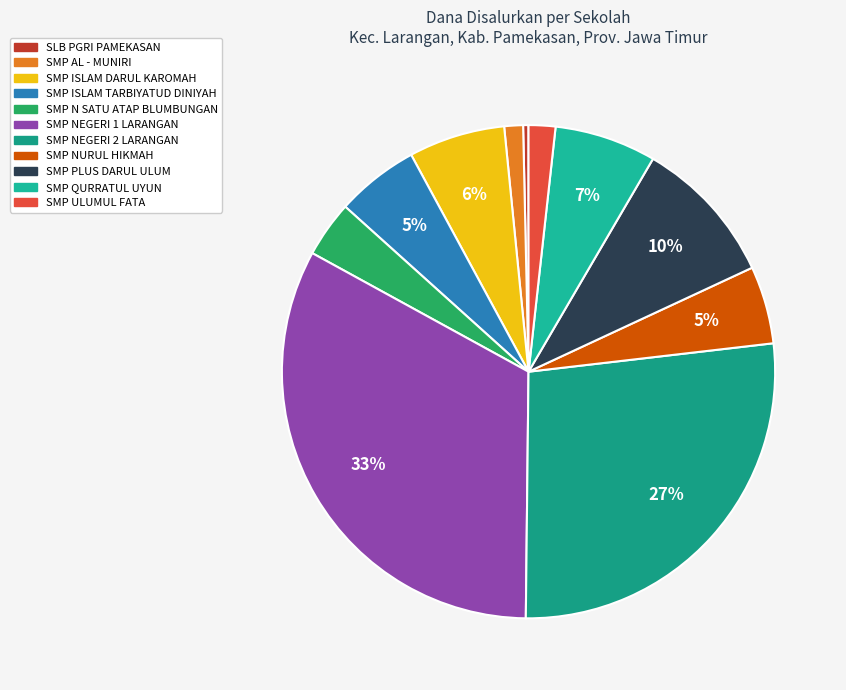

What portion of the pie excludes SMP ULUMUL FATA?

98.2%